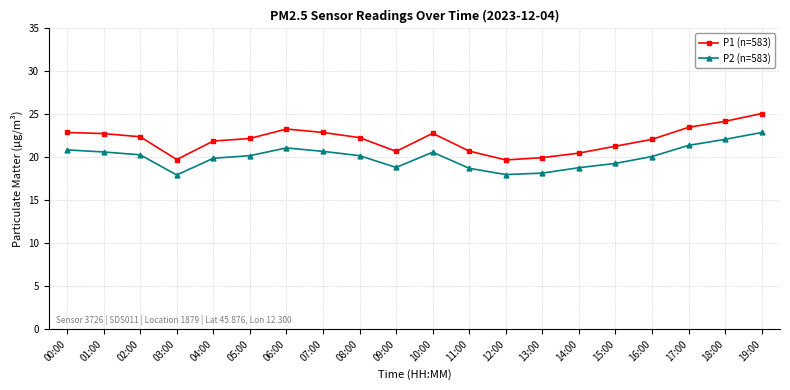

Count the number of data series in this chart.

2